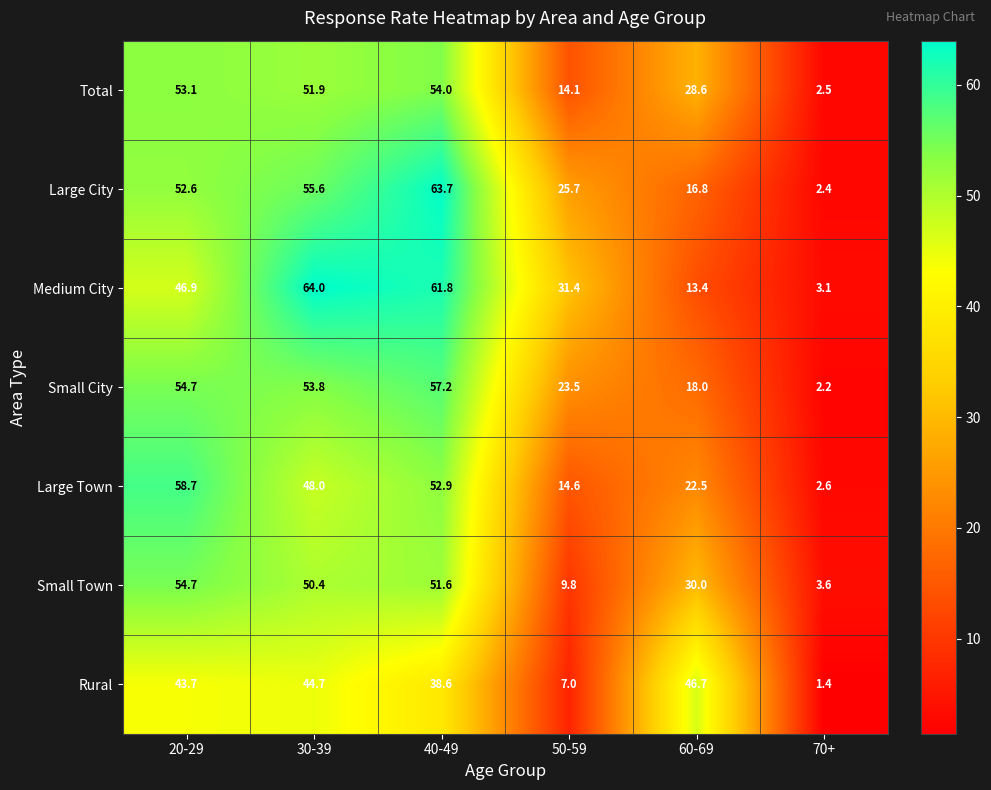

List the series in order of their peak value, highest first.

Medium City, Large City, Large Town, Small City, Small Town, Total, Rural